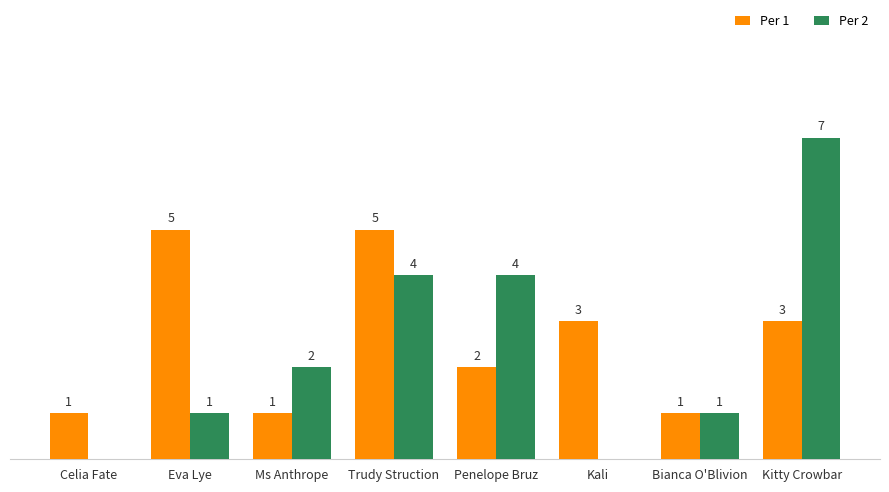

Is the value of Per 2 at Kali greater than the value of Per 1 at Eva Lye?

No